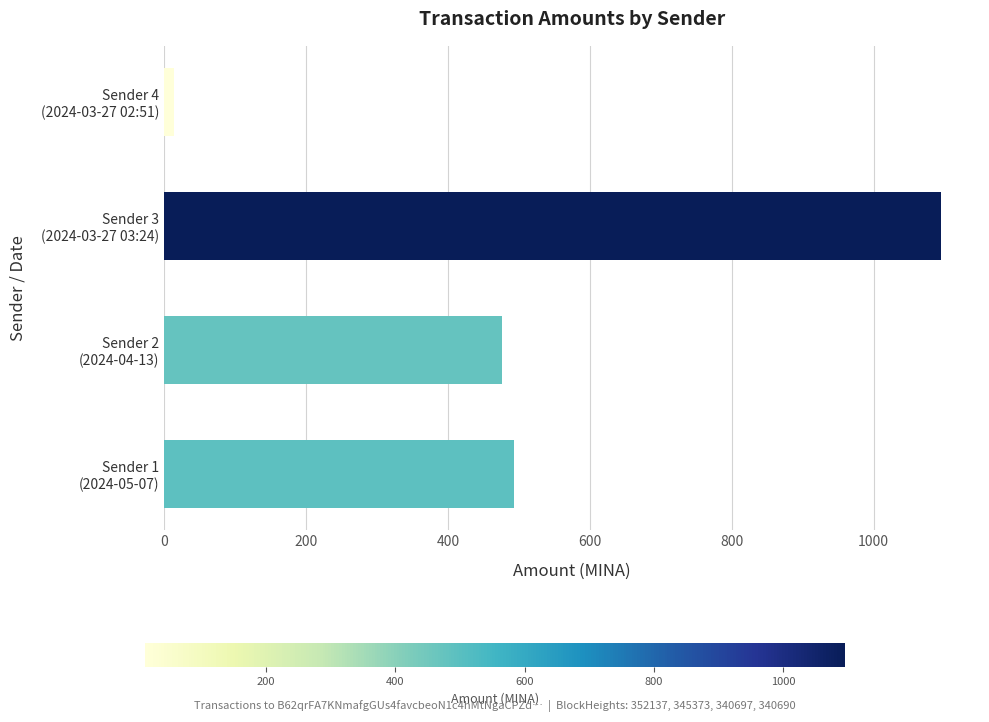

Count the number of categories in the chart.

4